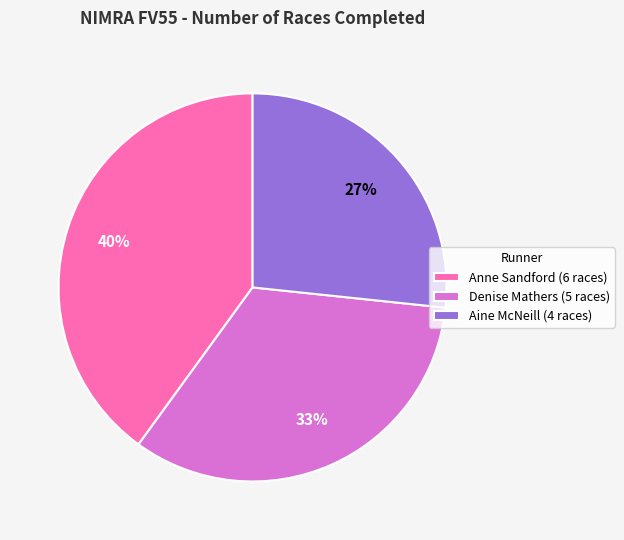

To the nearest percent, what percentage of the pie is Anne Sandford (6 races)?

40%